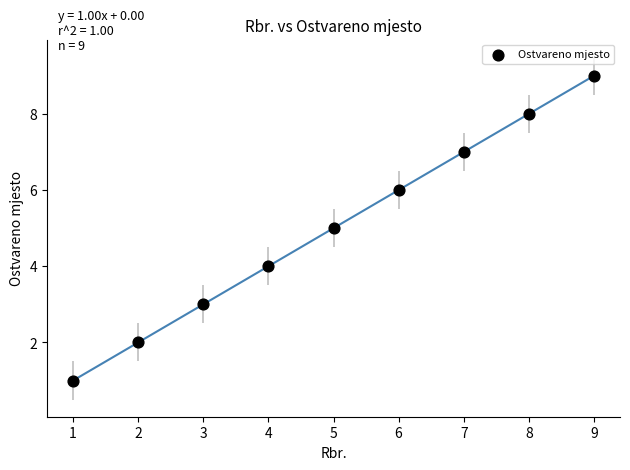

What is the average X value?

5